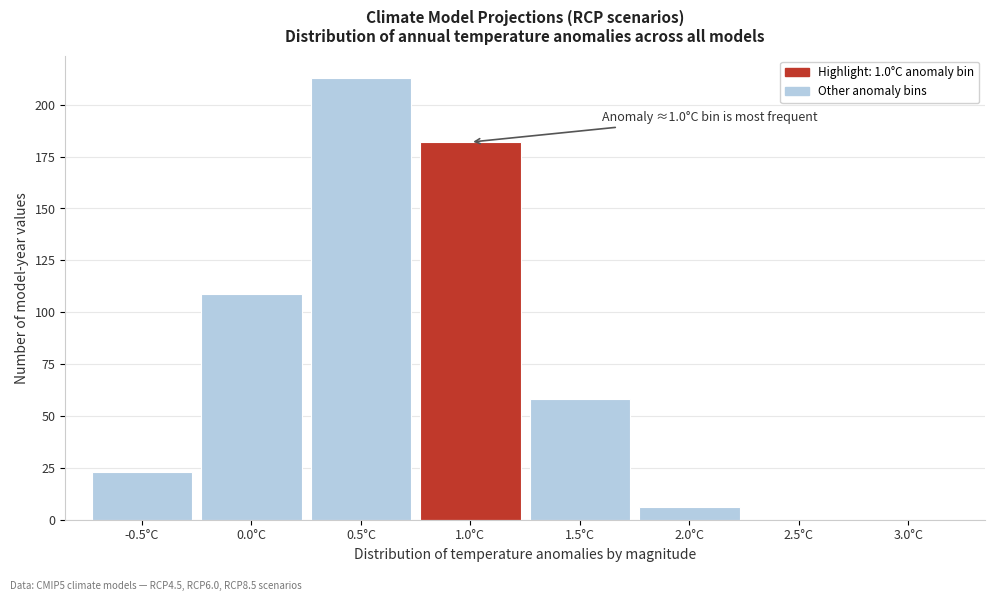

Reading left to right, what are all the values shown in this chart?

-0.5°C=23	0.0°C=109	0.5°C=213	1.0°C=182	1.5°C=58	2.0°C=6	2.5°C=0	3.0°C=0